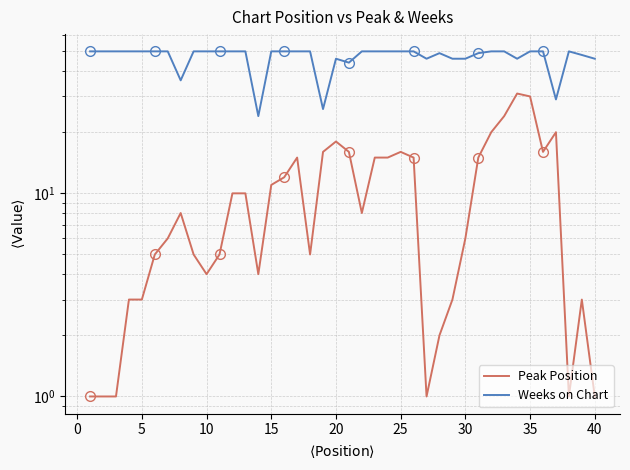

What are all the series names shown in the legend?

Peak Position, Weeks on Chart